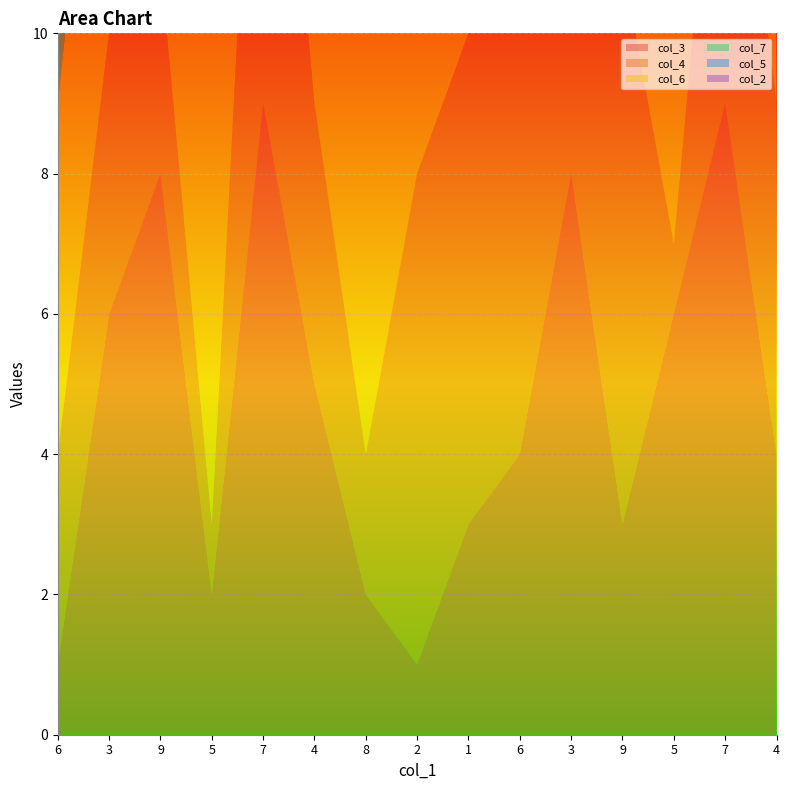

Reading left to right, transcribe all the data shown in this chart.

col_3: 1	6	8	2	9	5	2	1	3	4	8	3	6	9	4
col_4: 3	4	3	1	8	4	2	7	7	9	3	8	1	6	5
col_6: 5	6	5	8	2	7	9	8	3	1	2	6	5	4	7
col_7: 4	1	4	6	9	3	6	5	2	8	9	1	4	7	3
col_5: 8	7	1	4	1	9	4	6	5	2	8	1	3	5	6
col_2: 4	3	9	7	3	1	5	7	6	6	4	8	2	9	3